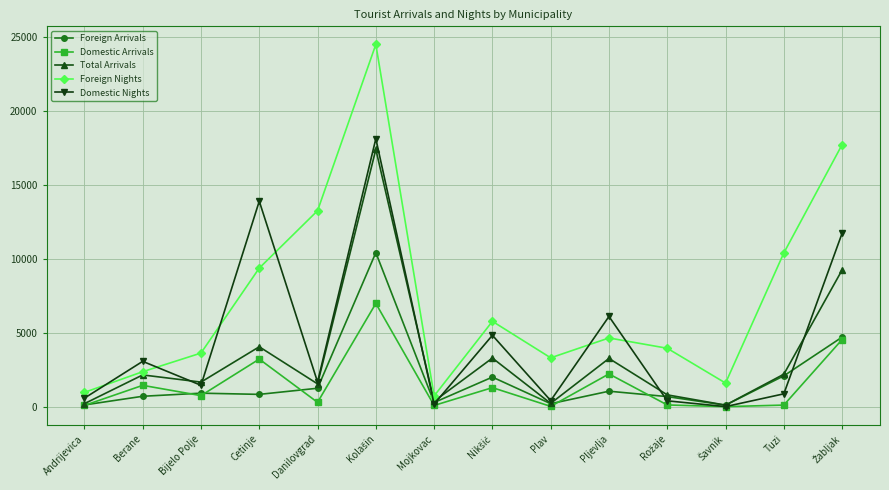

The value of Total Arrivals at Cetinje is 4050. True or false?

True